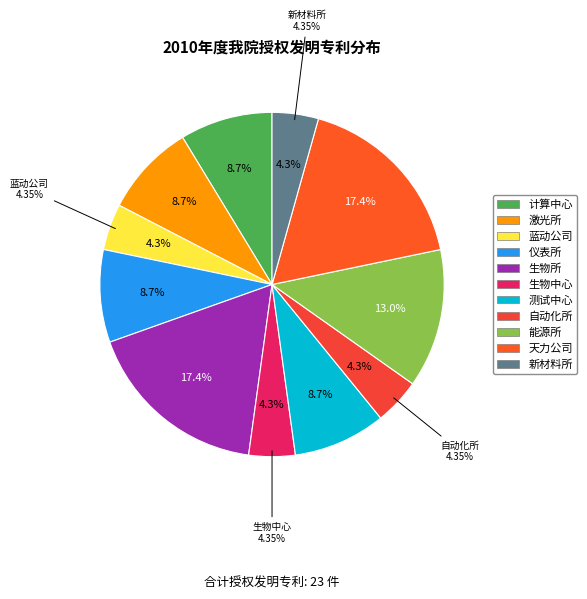

Which slice is the smallest?

蓝动公司